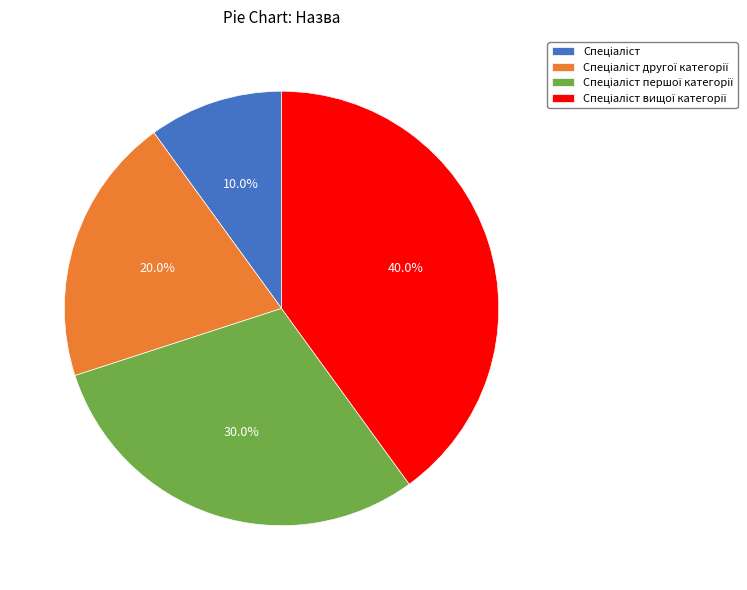

Is there any slice that represents more than half of the pie?

No